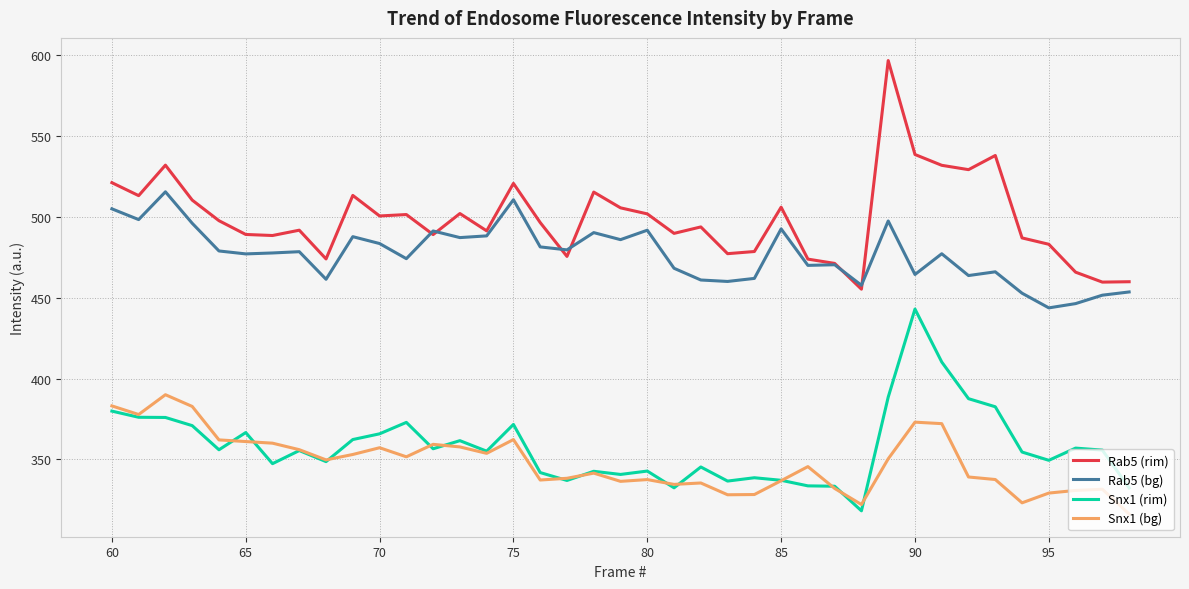

What is the difference between the second highest and second lowest values in the Rab5 (bg) series?

64.3